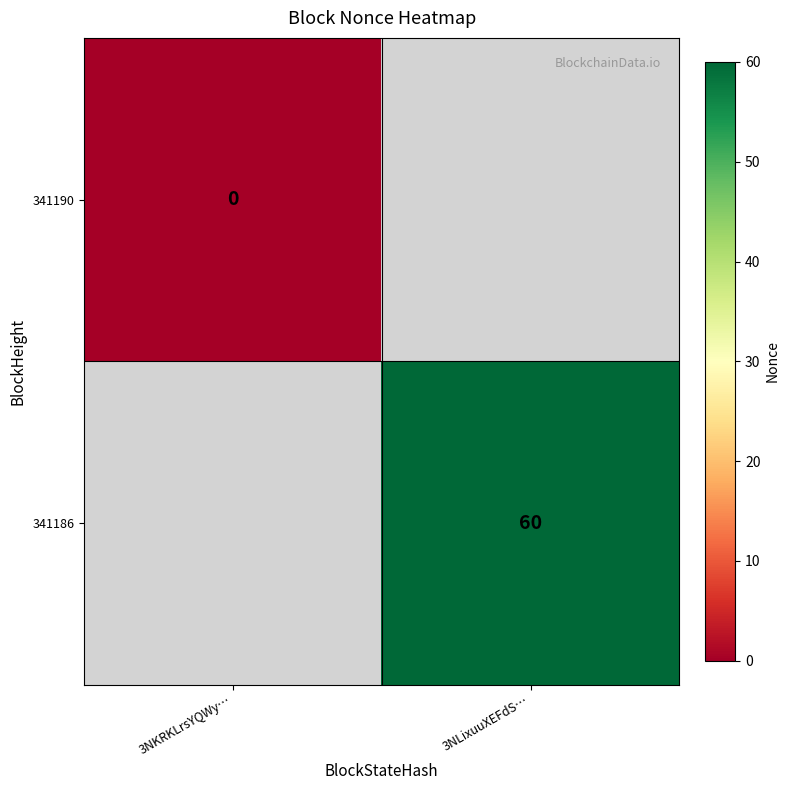

Is it true that 341186 equals 101 at 3NLixuuXEFdS…?

False